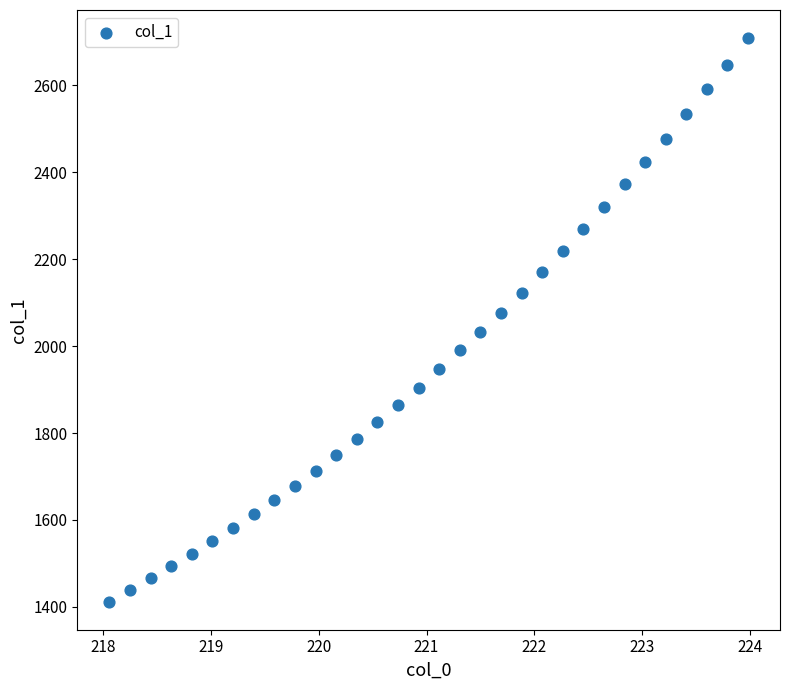

What is the range of Y values (max minus min)?

1296.6